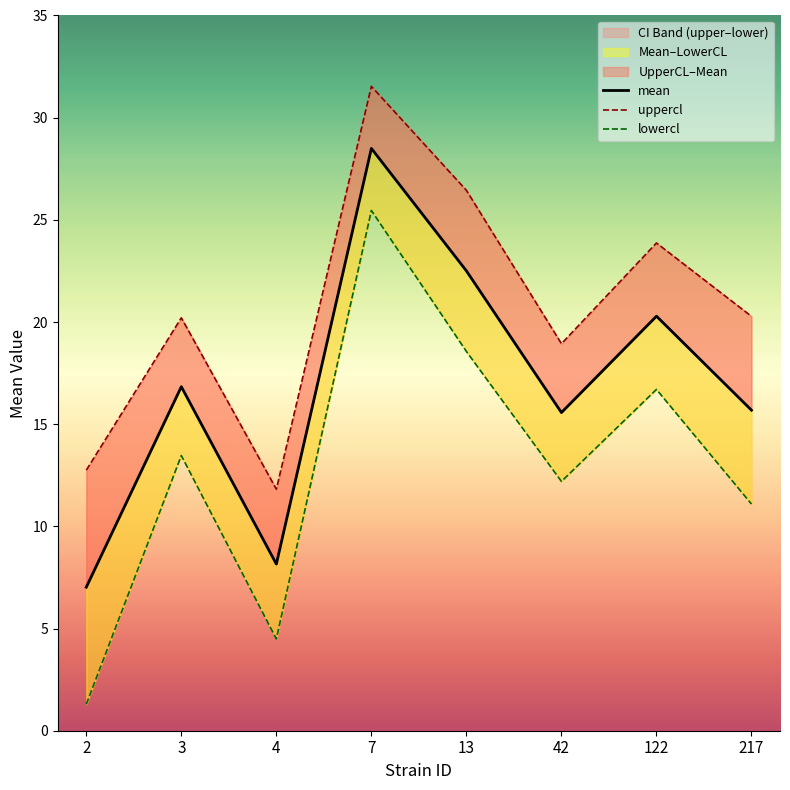

At which category is the sum across all series the highest?

7